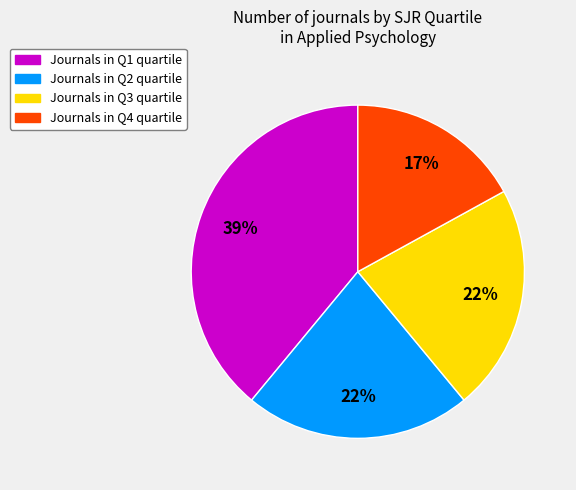

To the nearest percent, what is the average slice percentage?

25%